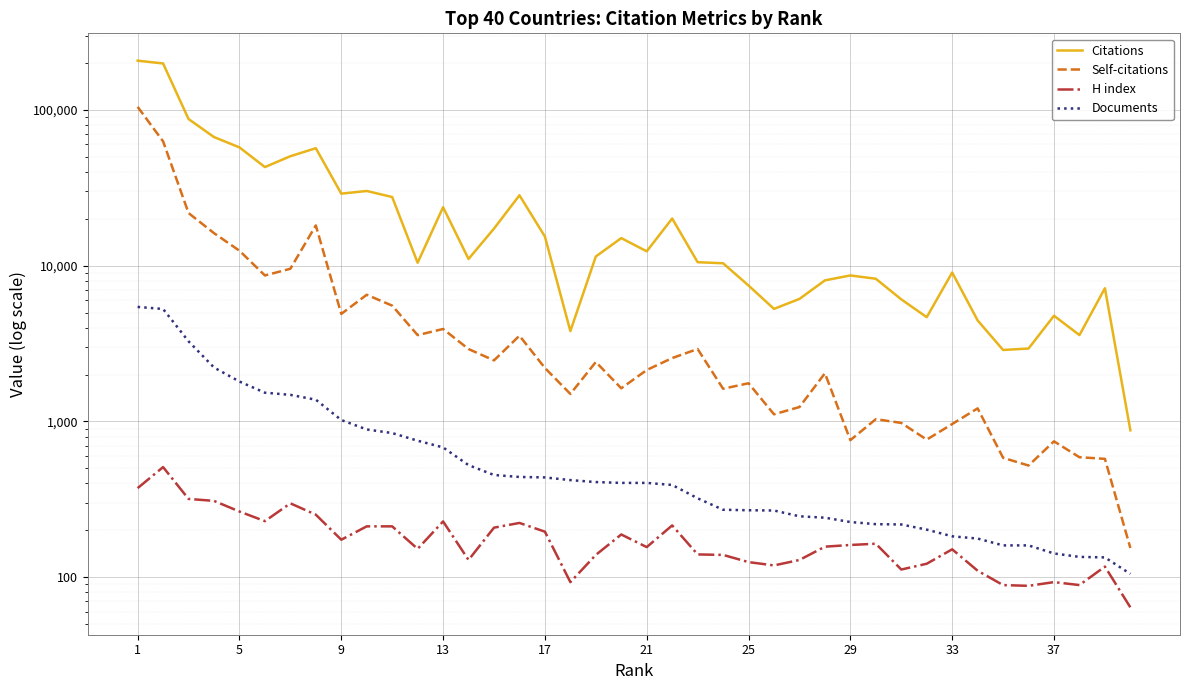

At how many categories does at least one series exceed 42815?

8